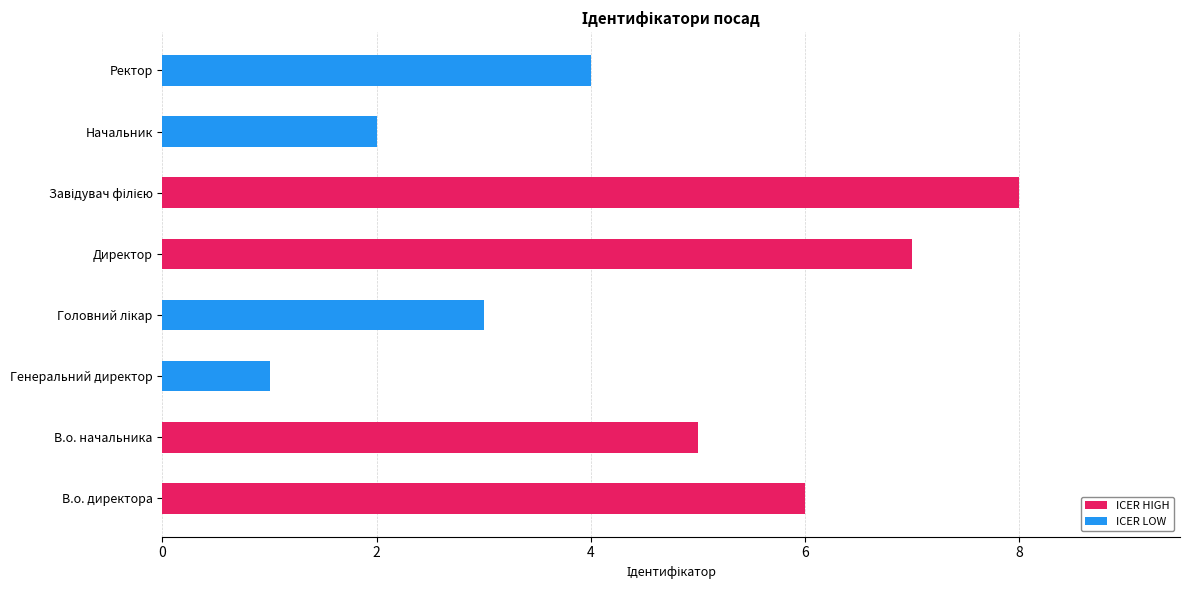

Reading right to left, list all the values displayed in this chart.

ICER HIGH: 0	0	8	7	0	0	5	6
ICER LOW: 4	2	0	0	3	1	0	0